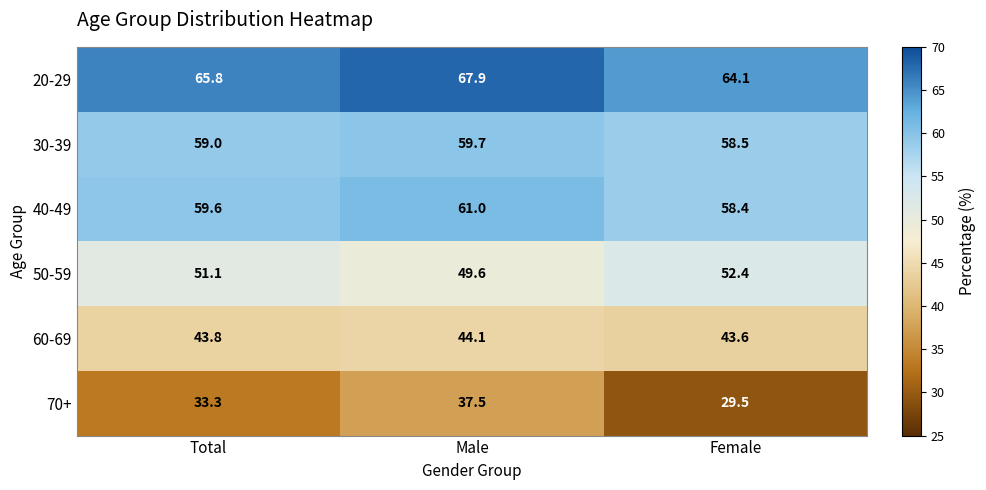

Which series has the largest range (max minus min)?

70+